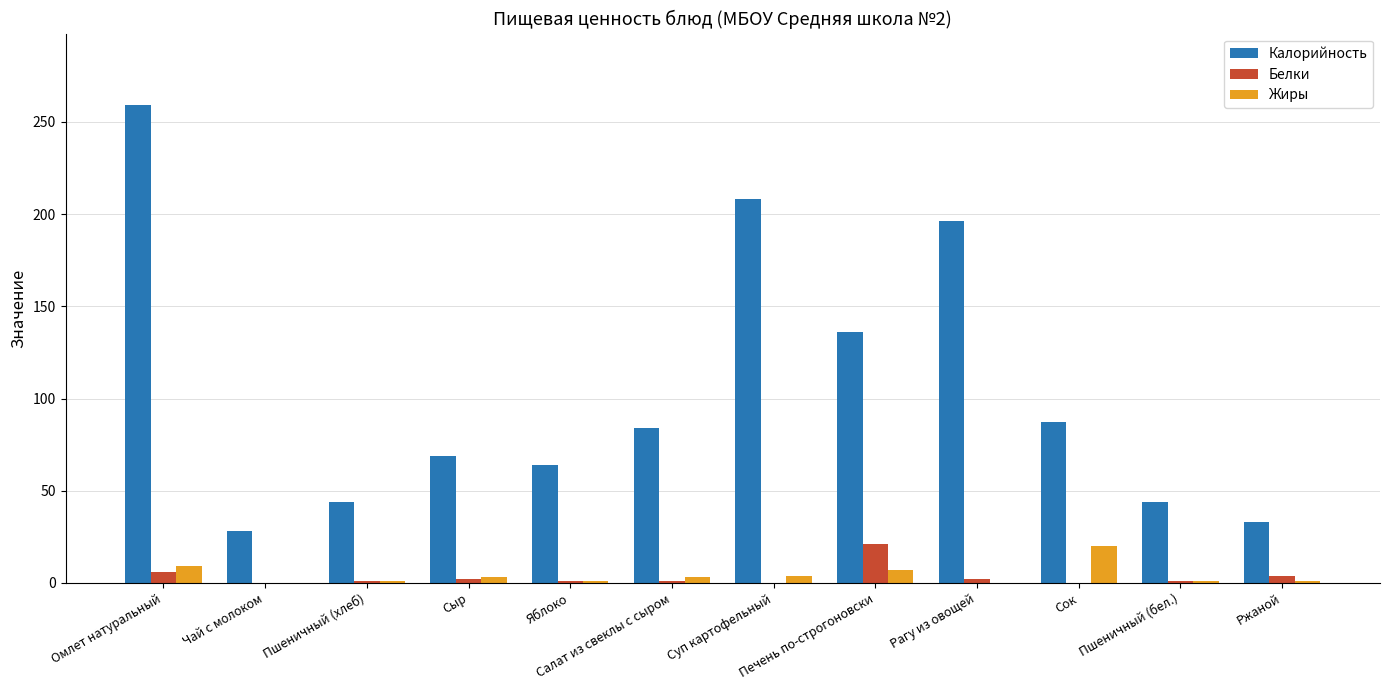

Between Сок and Пшеничный (бел.), which series saw the biggest shift?

Калорийность